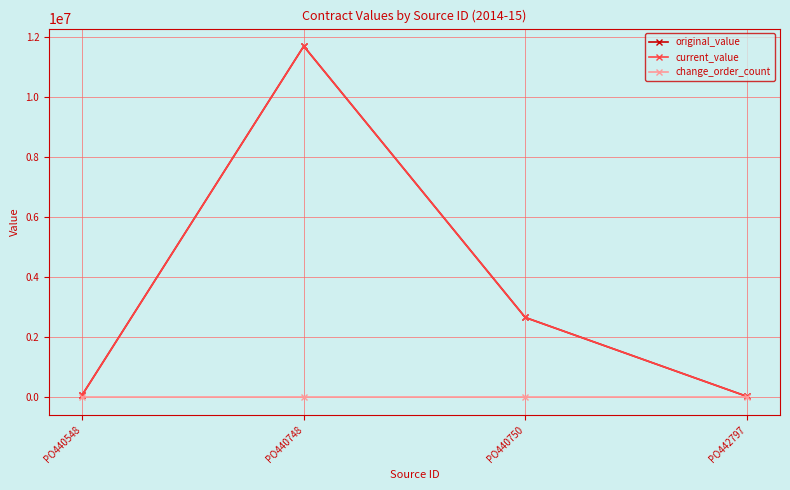

What is the total value across all series at PO440748?

23364000